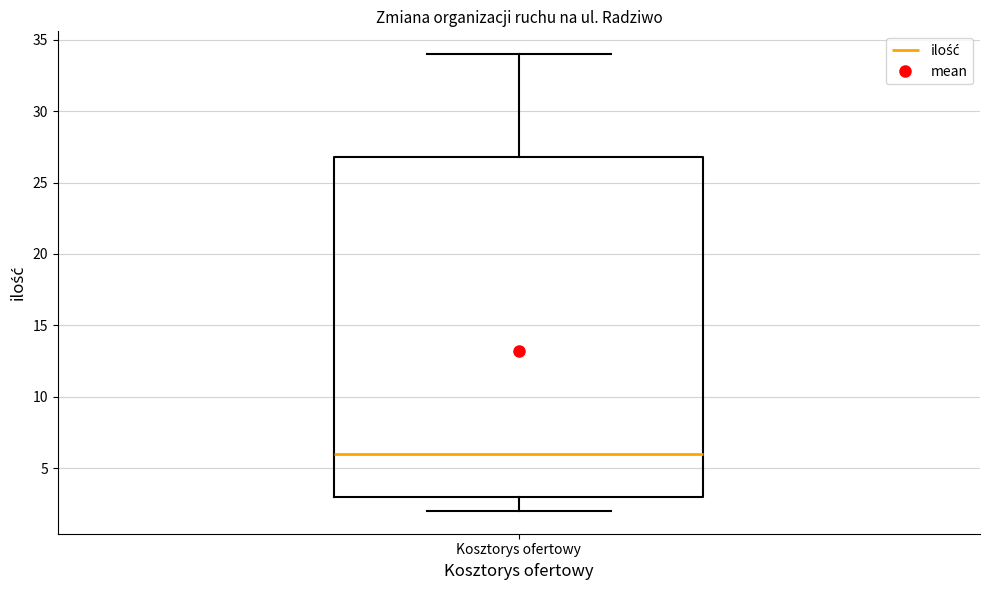

Read this box plot against the y-axis: the position of the median line, the range covered by the box, and the ends of both whiskers. The values are not printed on the chart, so give them approximately, as read against the axis.

median 6, box 3 to 27, whiskers 2 to 34